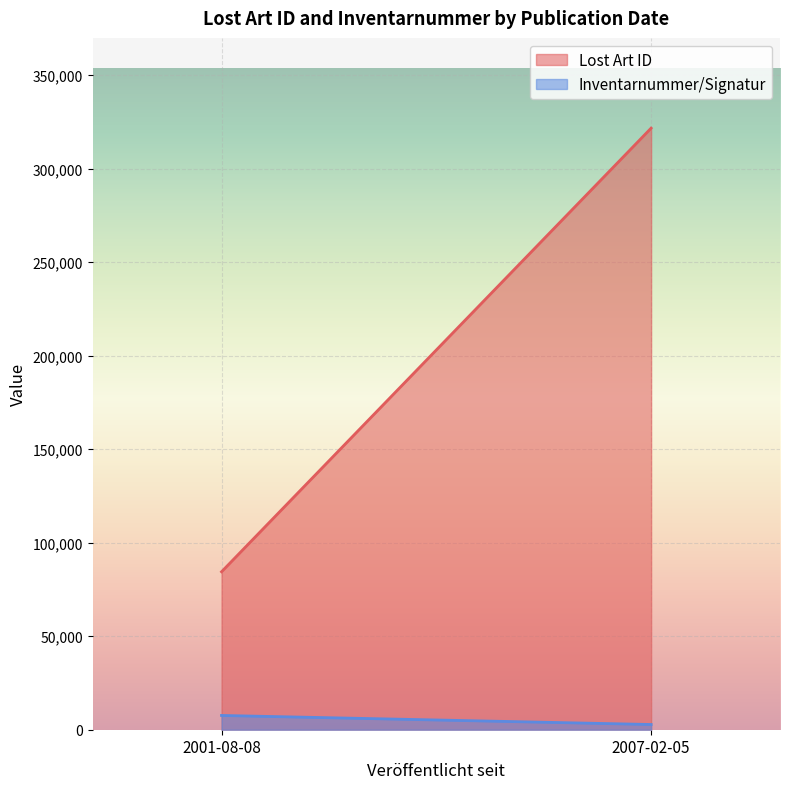

At which category is the sum across all series the highest?

2007-02-05